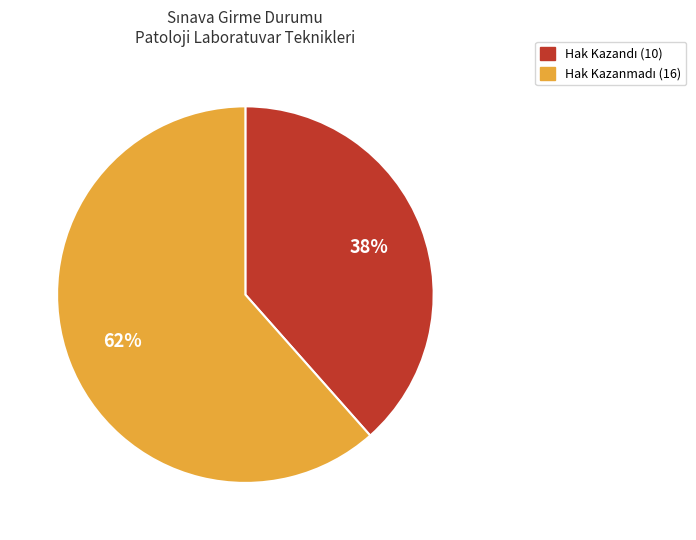

To the nearest percent, what is the average slice percentage?

50%